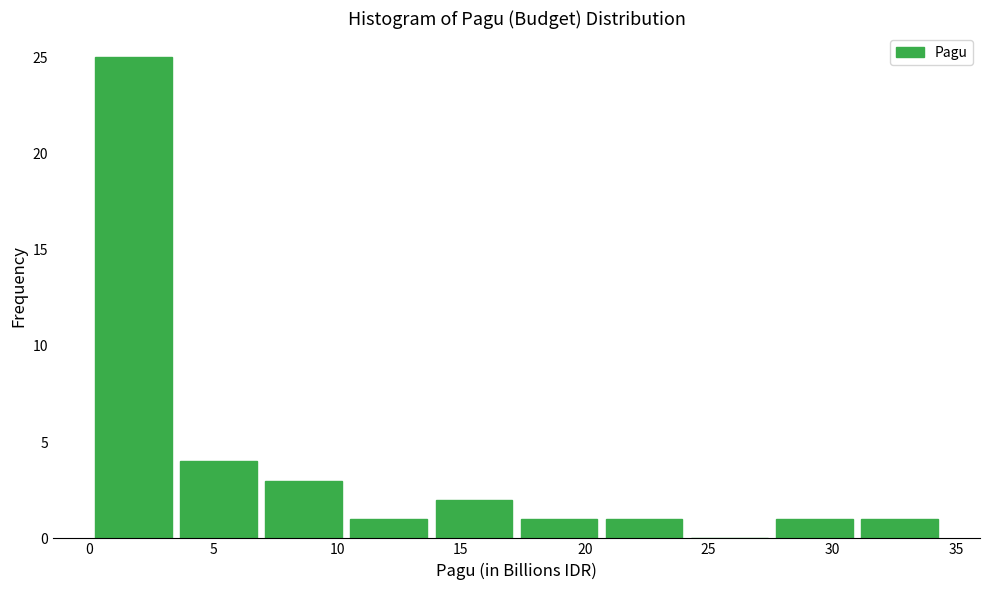

How tall is the bar that spans 27.5 to 31.0 on the x-axis? Neither the bar edges nor the heights are printed on the chart, so give them approximately, as read against the axes.

1